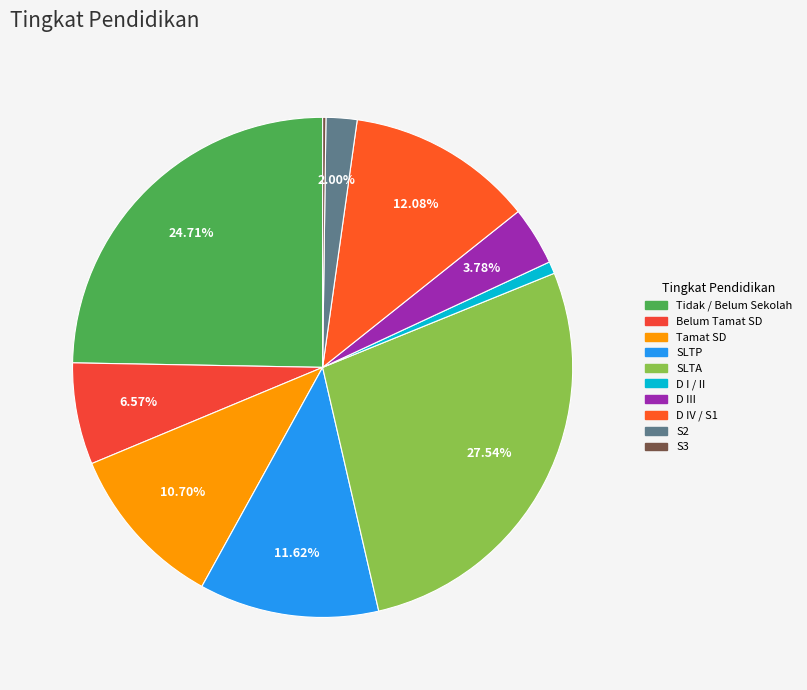

To the nearest percent, what is the difference between the largest and smallest slice percentages?

27%